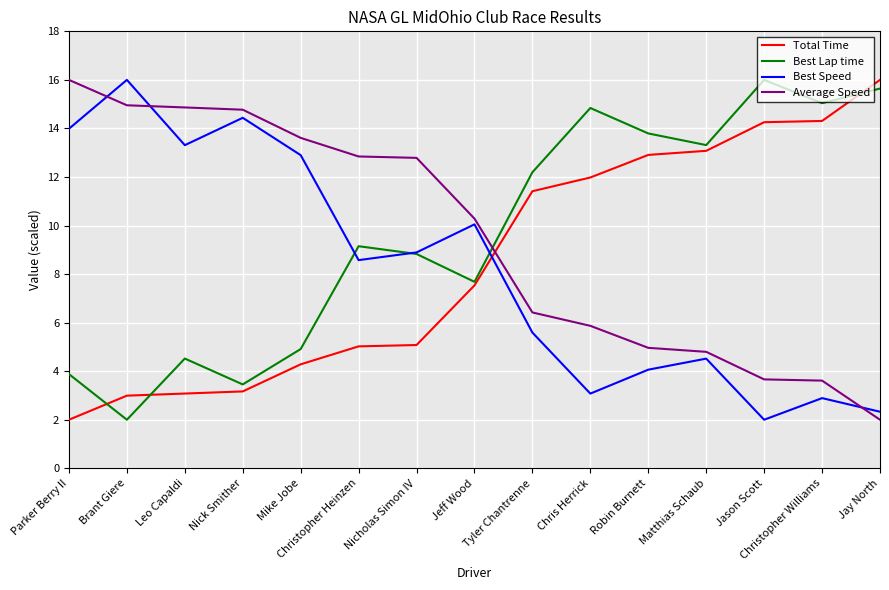

Between which two adjacent categories do Average Speed and Best Speed first intersect?

Parker Berry II and Brant Giere